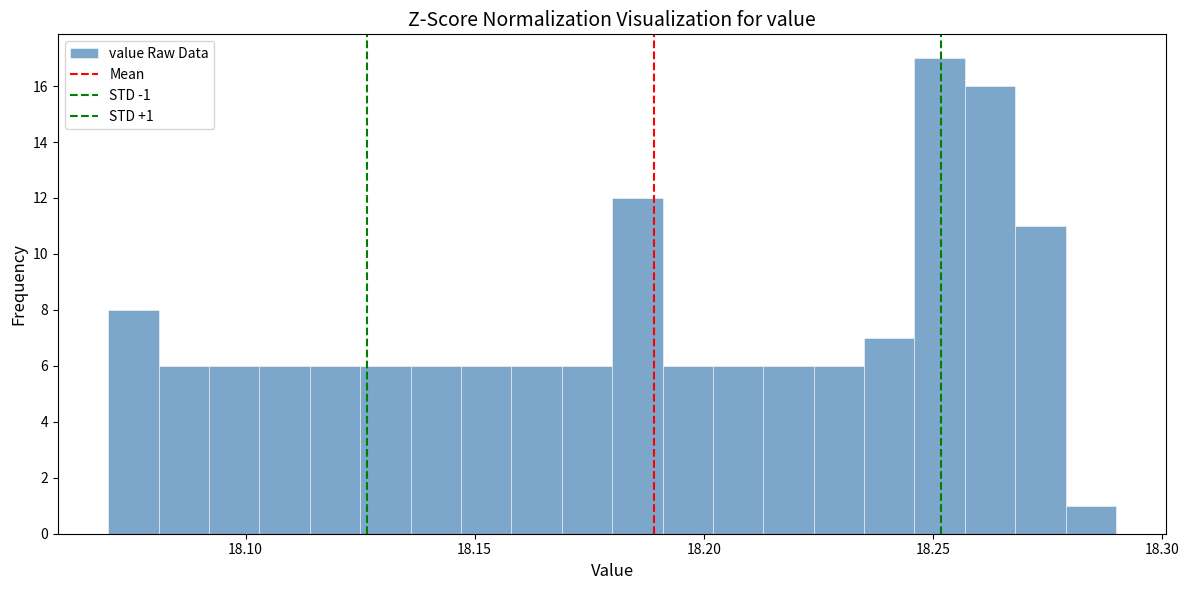

Read against the x-axis, roughly where is the centre of the tallest bar?

18.250